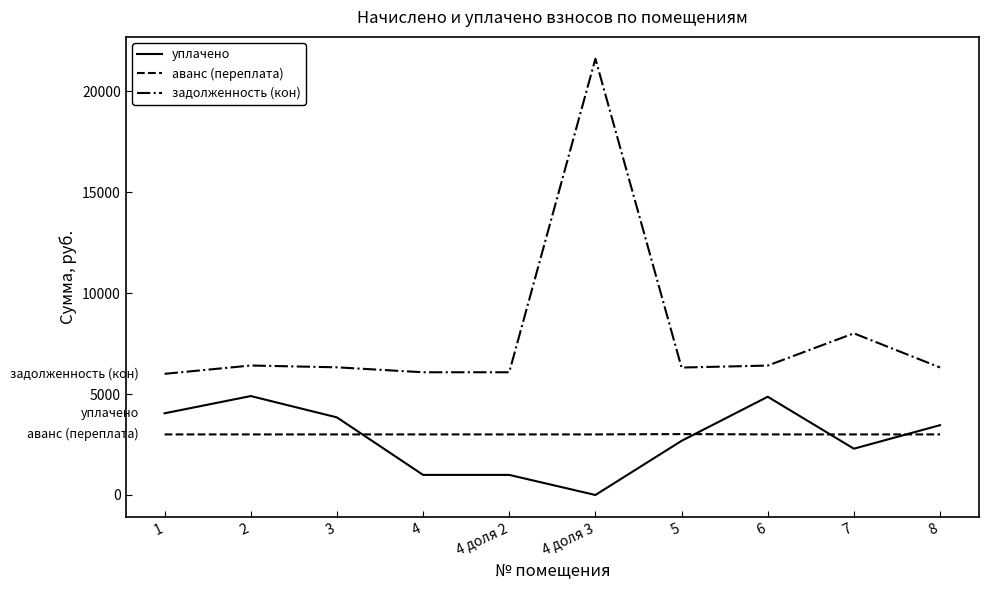

True or false: задолженность (кон) and аванс (переплата) cross at least once.

False